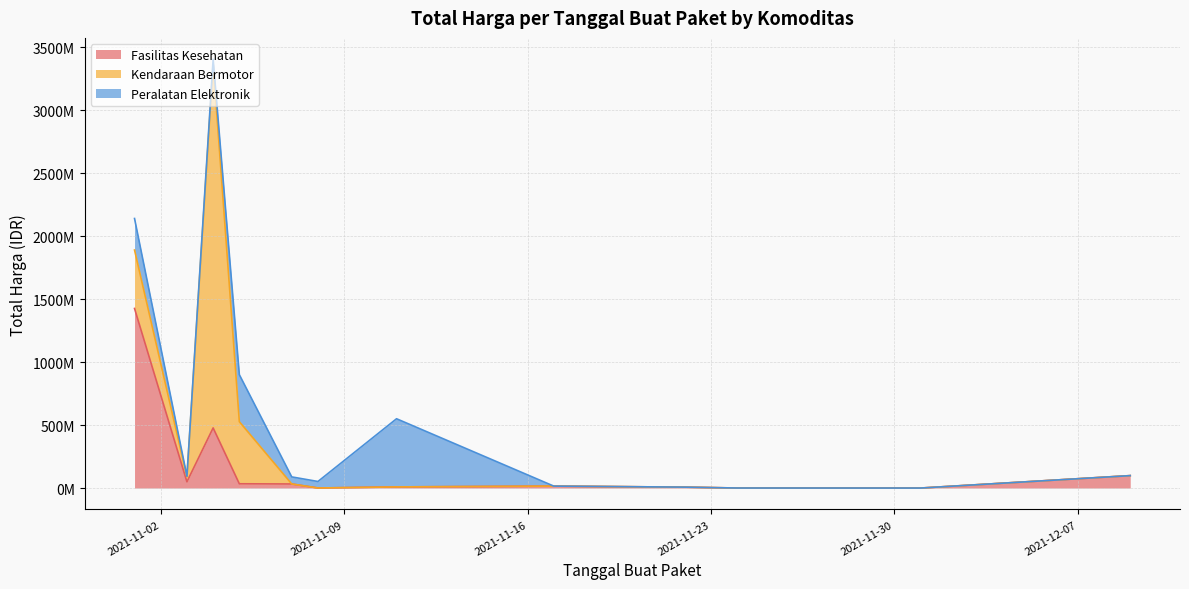

True or false: Kendaraan Bermotor has a value of -1435469832 at 2021-11-08.

False